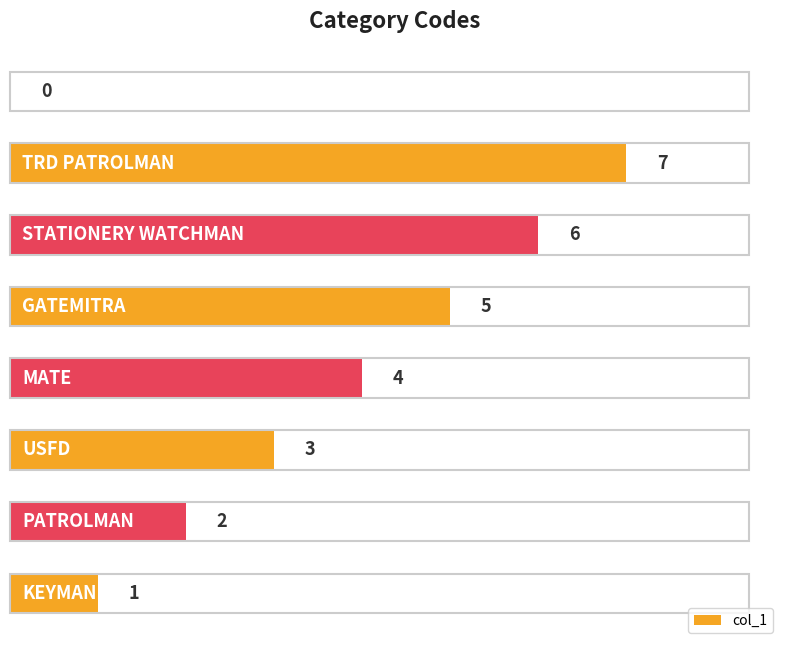

What is the maximum value shown in the chart?

7